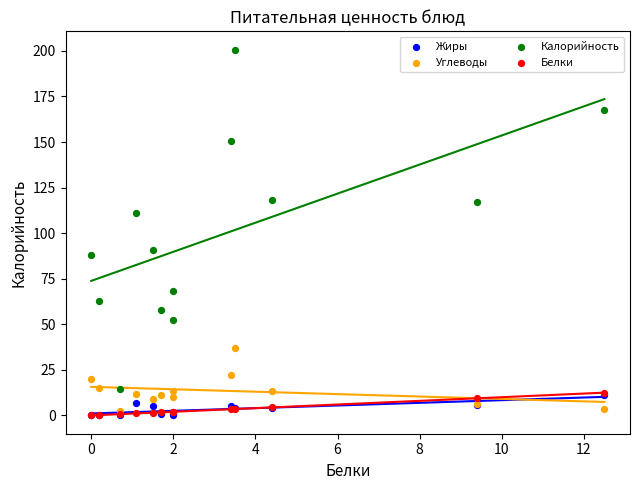

Which series has the largest Y range (max minus min)?

Калорийность